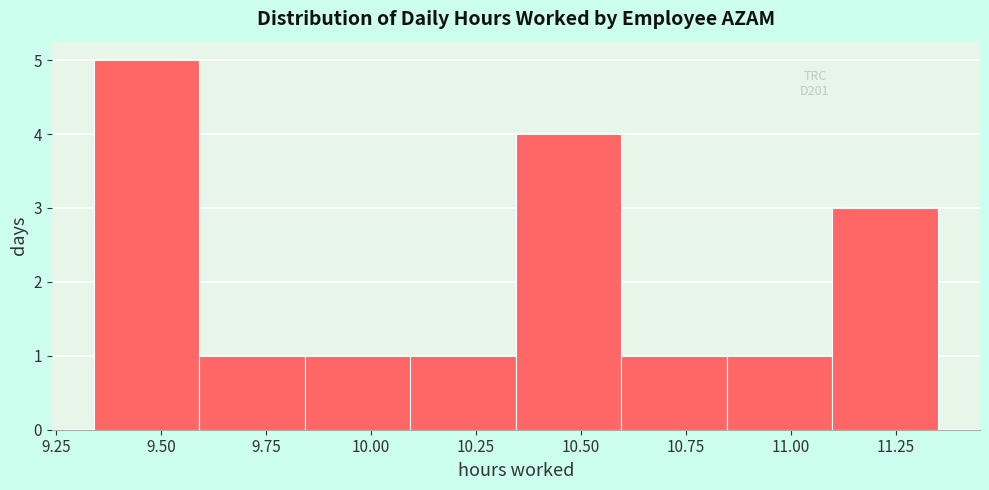

How tall is the bar that spans 11.10 to 11.35 on the x-axis? Neither the bar edges nor the heights are printed on the chart, so give them approximately, as read against the axes.

3